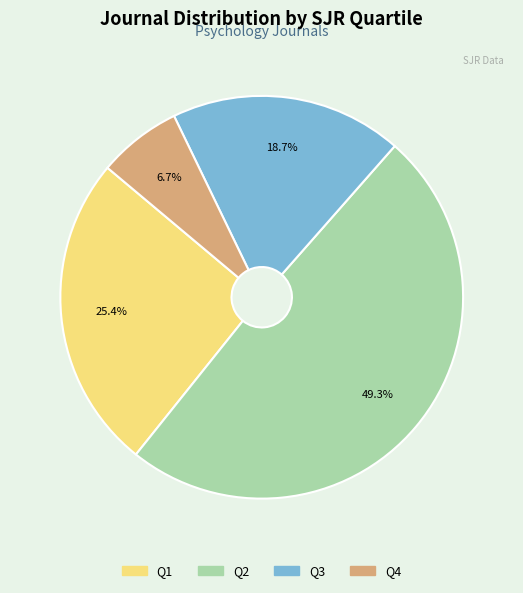

How many segments does this pie chart have?

4